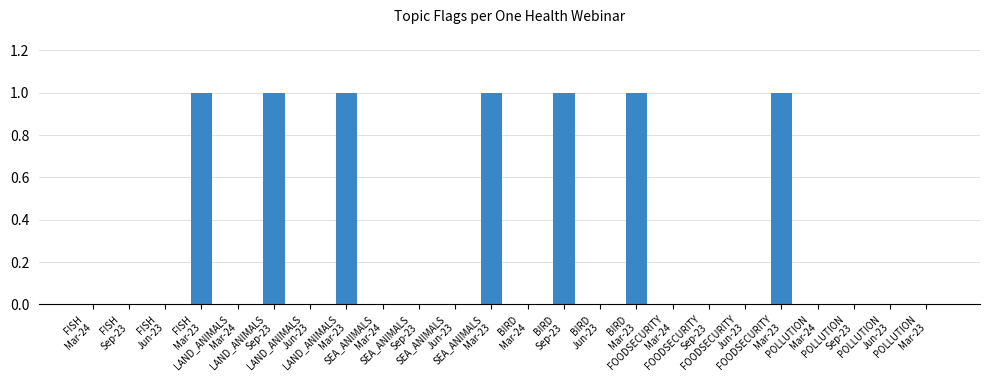

How many series are shown in this chart?

1